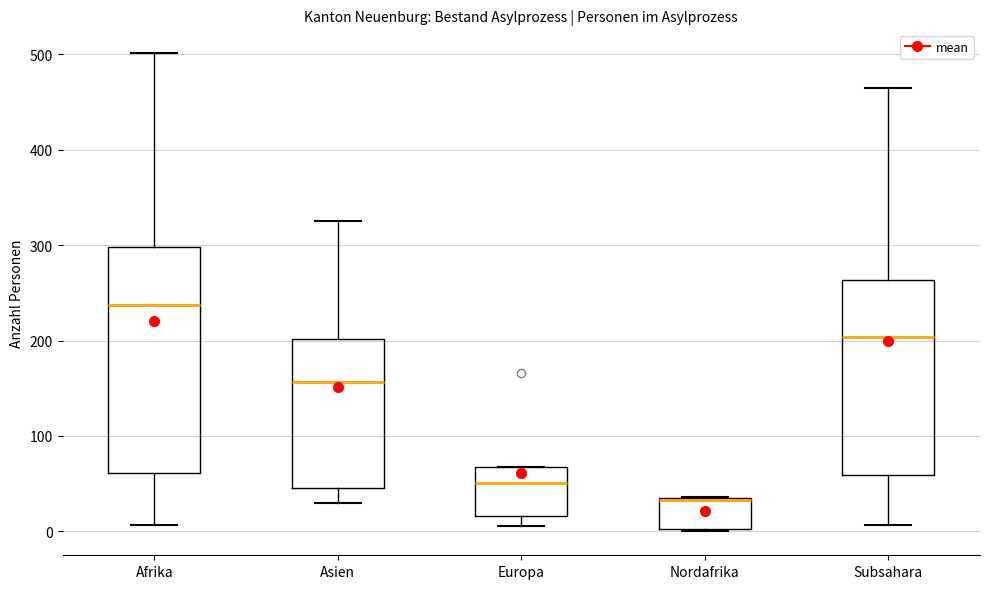

Where is the upper edge of the box for Asien on the y-axis? The values are not printed on the chart, so give them approximately, as read against the axis.

200